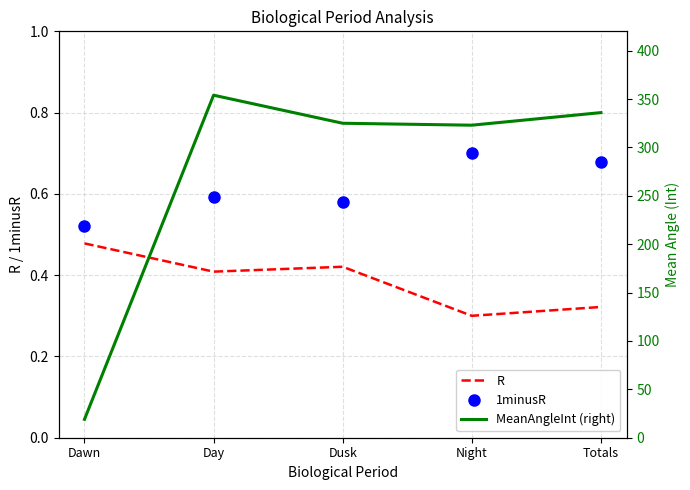

True or false: 1minusR and R intersect in this chart.

False